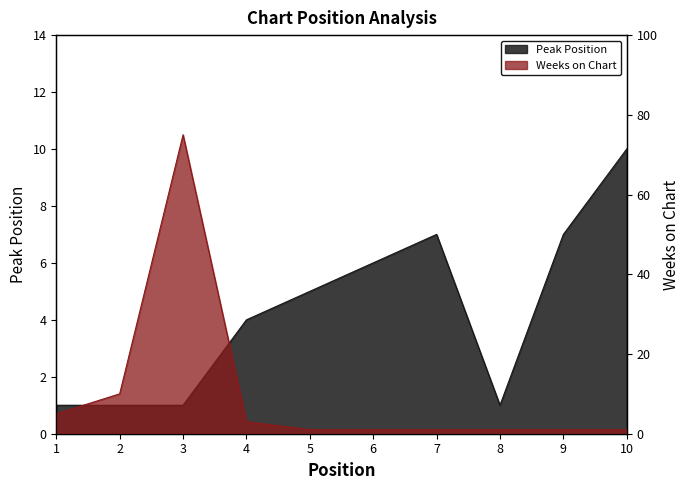

What is the maximum value shown in the chart?

75